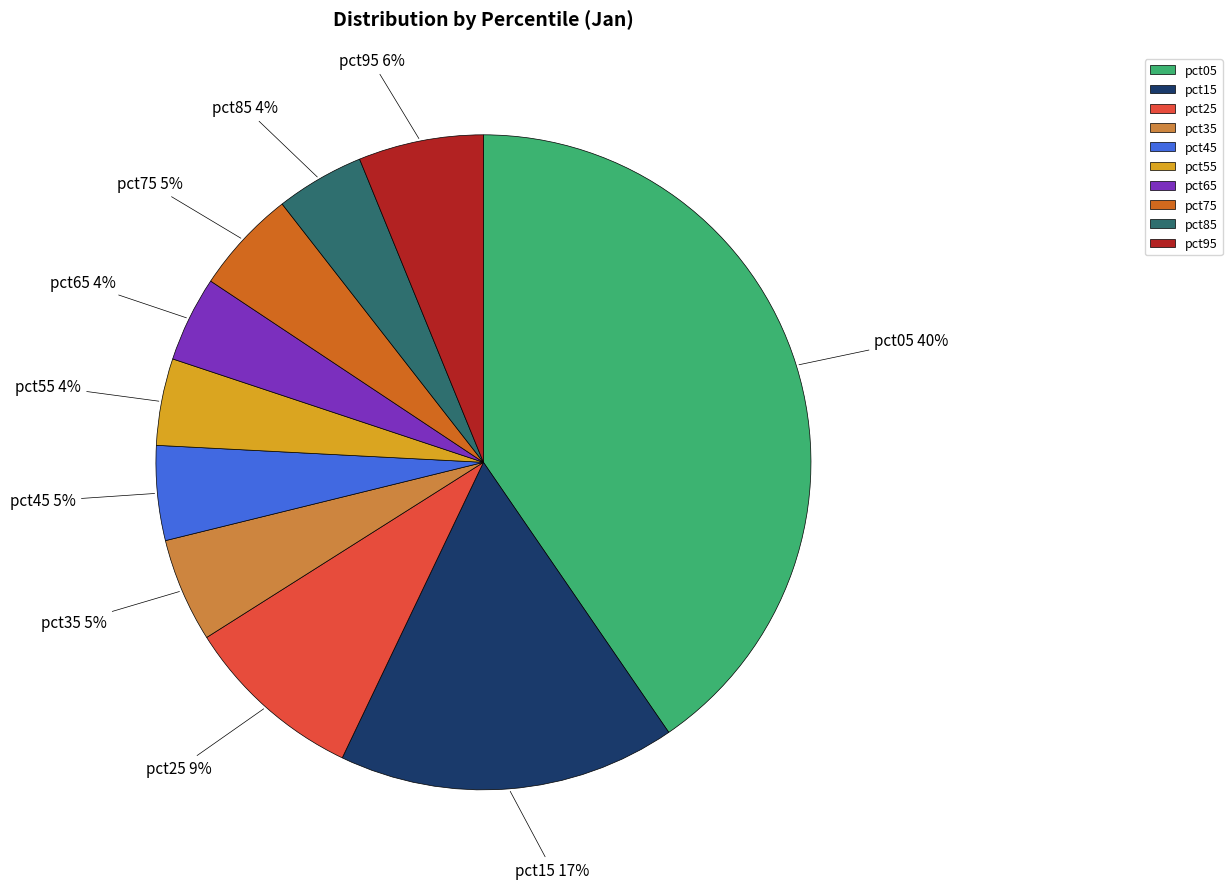

To the nearest percent, what is the combined percentage of pct45 and pct05?

45%